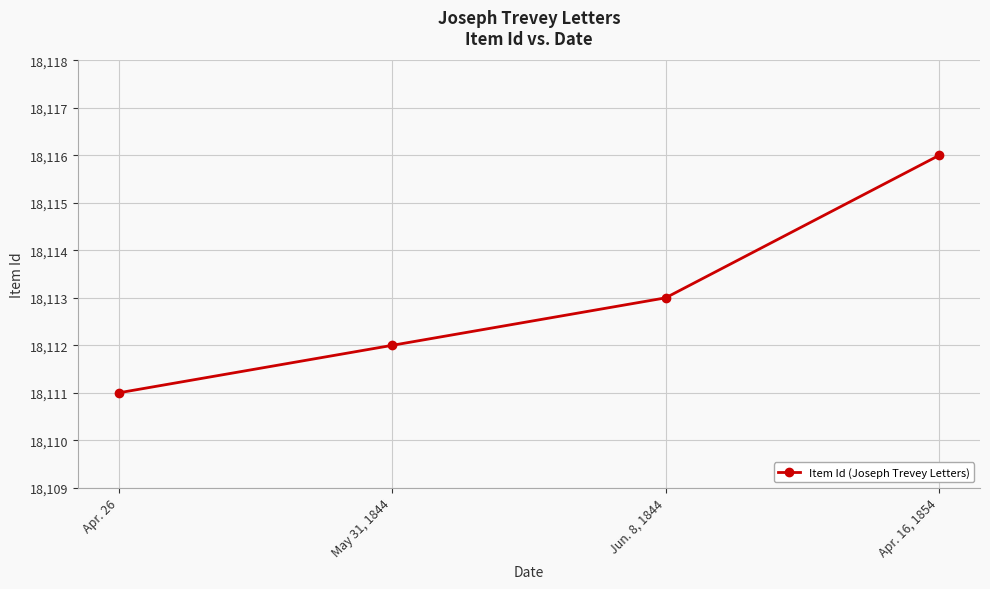

Rank the categories by value from highest to lowest.

Apr. 16, 1854, Jun. 8, 1844, May 31, 1844, Apr. 26